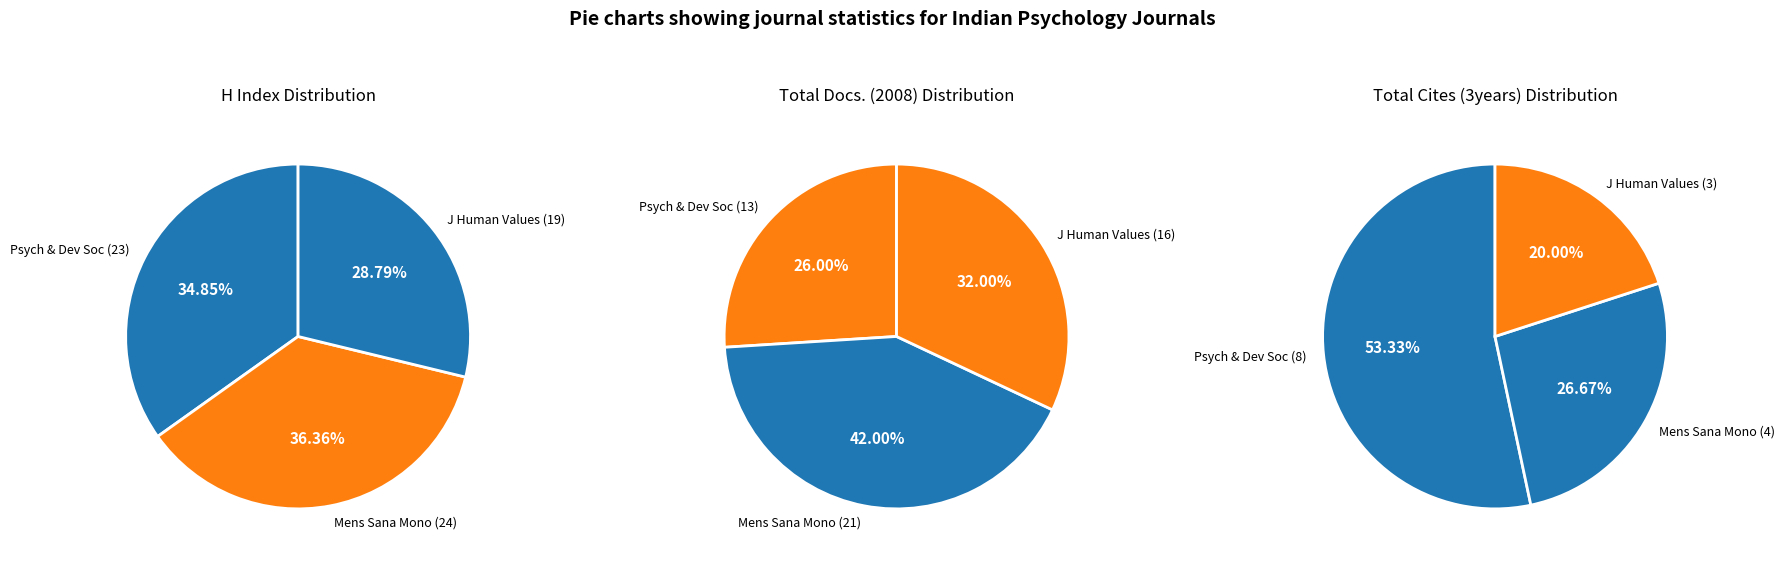

To the nearest percent, what is the combined percentage of Journal of Human Values and Psychology and Developing Societies?

73%